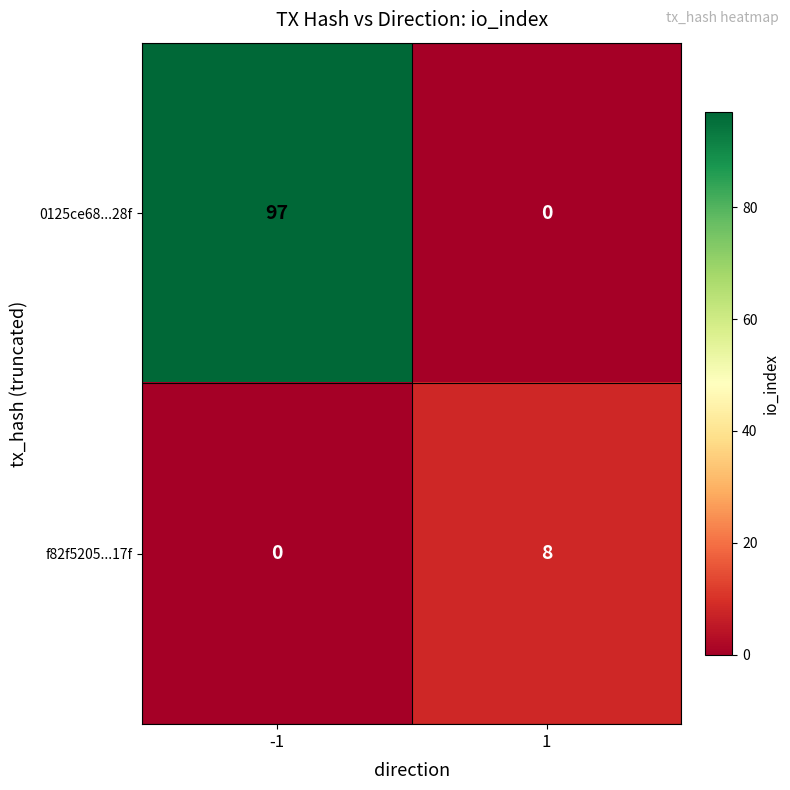

What is the difference between the highest and lowest values at 1?

8